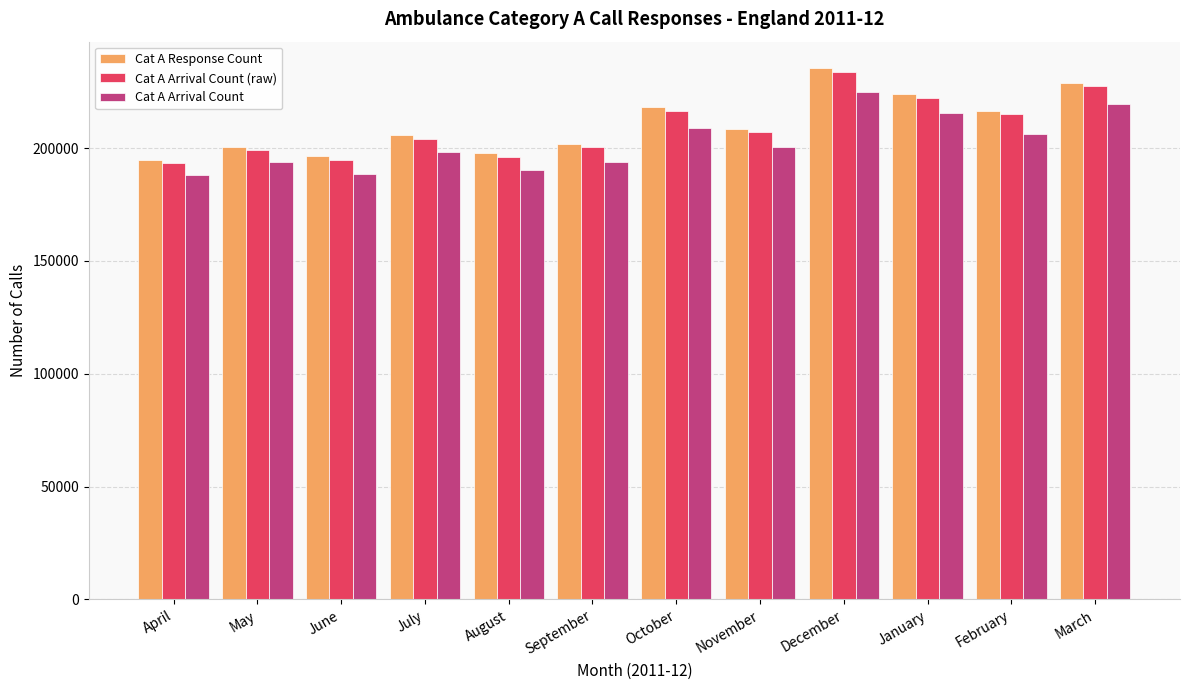

What is the spread (max minus min) of values at October?

8889